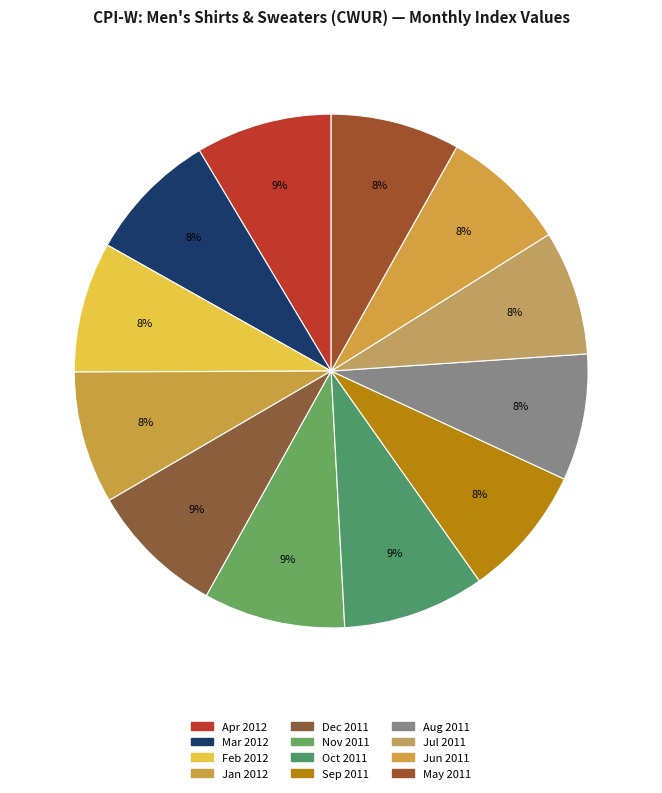

To the nearest percent, what is the combined percentage of Dec 2011 and Mar 2012?

17%